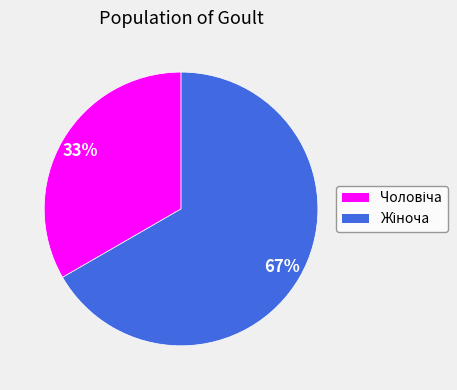

How many slices are in this pie chart?

2